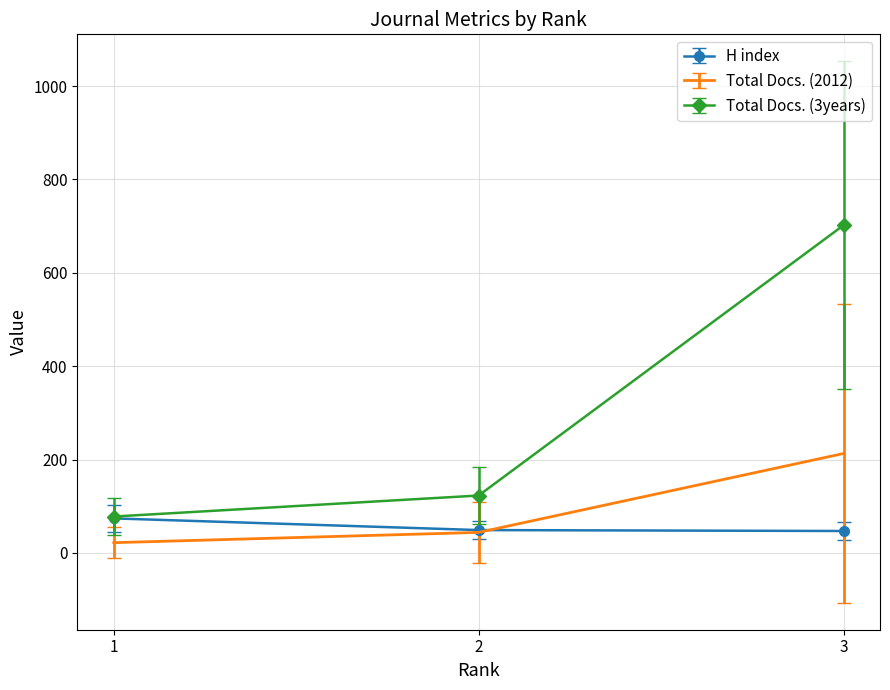

What is the maximum value shown in the chart?

702